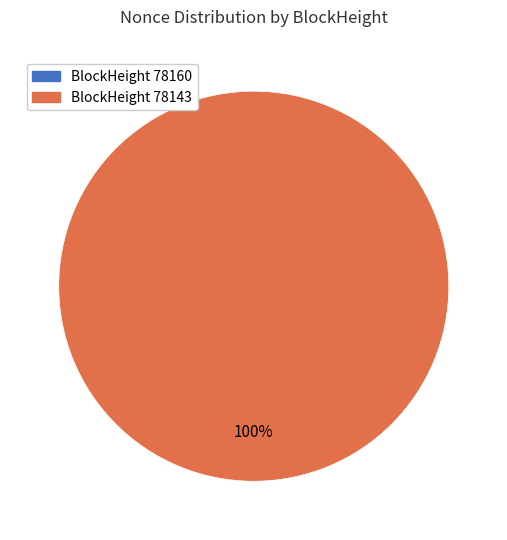

What is the total percentage of 78160 and 78143?

100.0%